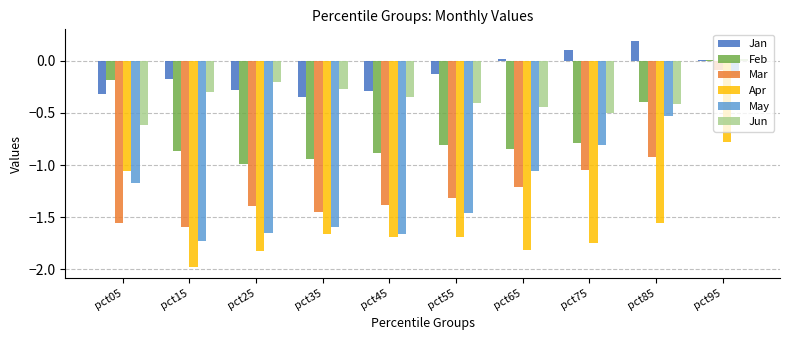

How many groups of bars are there?

10